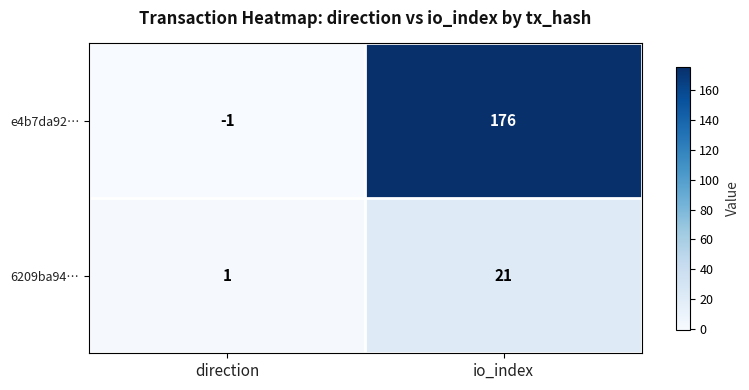

What is the difference between the maximum and minimum values in the e4b7da92… series?

177